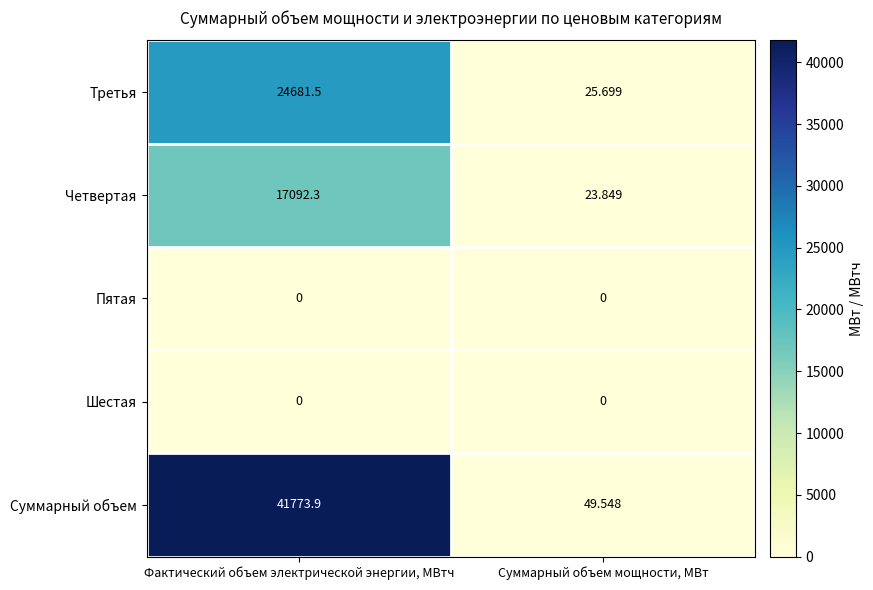

What is the difference between the highest and lowest values at Суммарный объем мощности, МВт?

49.5